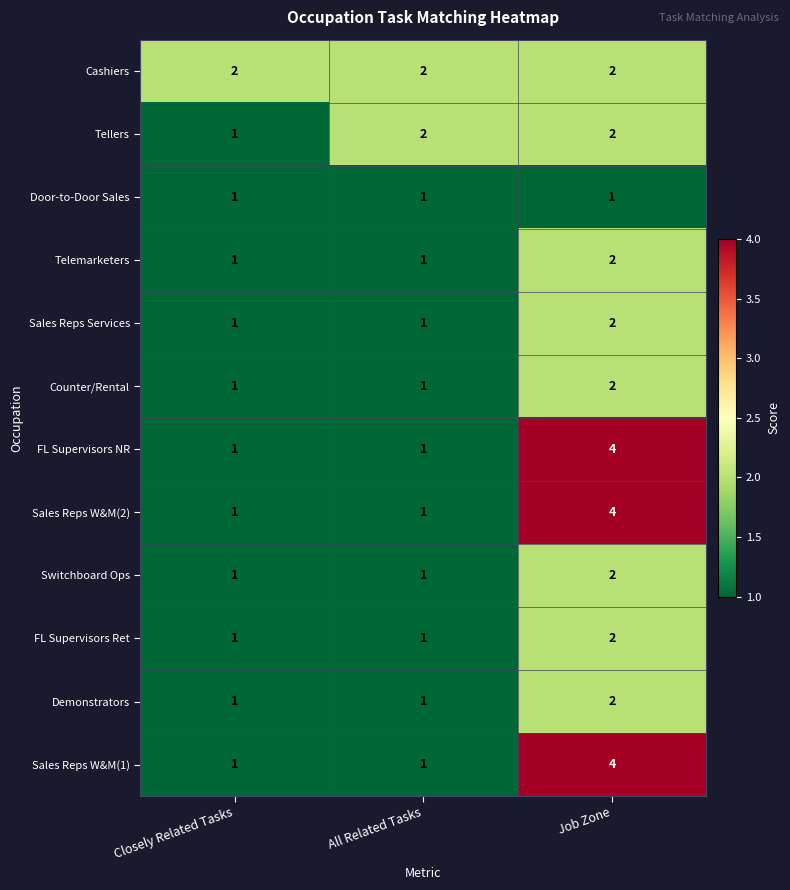

What is the difference between the maximum and minimum values in the Sales Reps W&M(2) series?

3